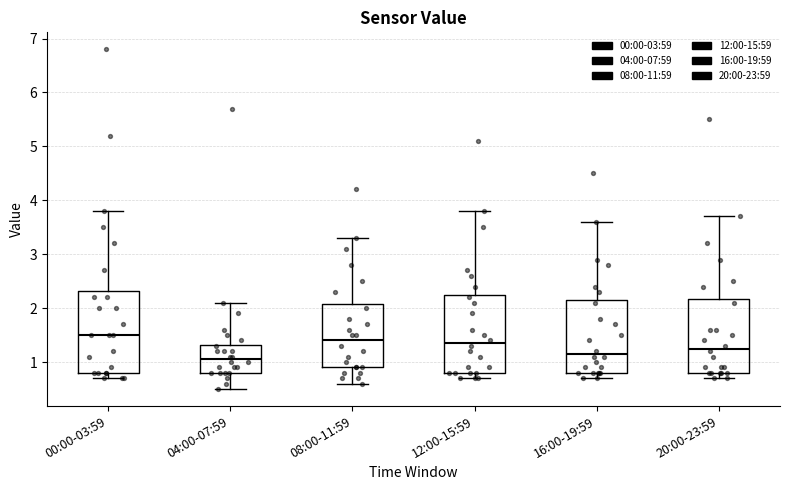

Reading left to right, read every box against the y-axis: the position of its median line, the range the box covers, and the ends of its whiskers. The values are not printed on the chart, so give them approximately, as read against the axis.

00:00-03:59: median 1.5, box 0.8 to 2.3, whiskers 0.7 to 3.8
04:00-07:59: median 1.1, box 0.8 to 1.3, whiskers 0.5 to 2.1
08:00-11:59: median 1.4, box 0.9 to 2.1, whiskers 0.6 to 3.3
12:00-15:59: median 1.4, box 0.8 to 2.3, whiskers 0.7 to 3.8
16:00-19:59: median 1.2, box 0.8 to 2.2, whiskers 0.7 to 3.6
20:00-23:59: median 1.3, box 0.8 to 2.2, whiskers 0.7 to 3.7